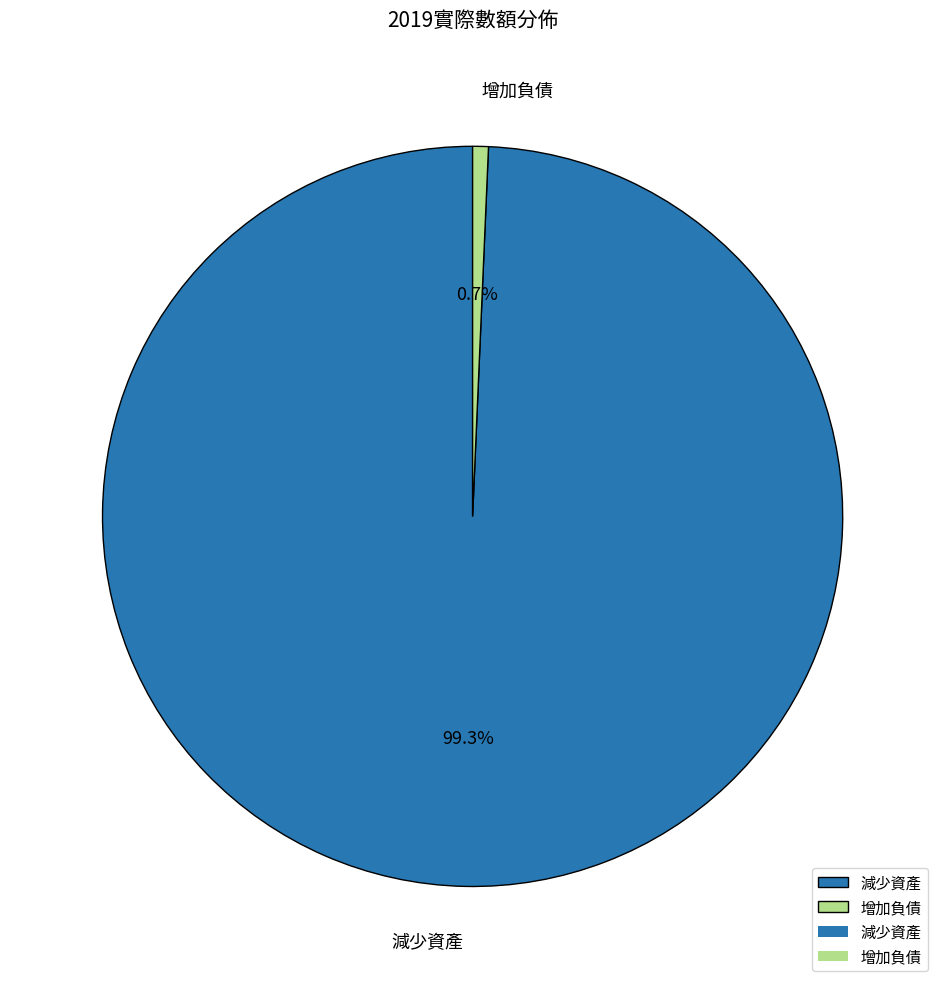

Rank the categories by value from highest to lowest.

減少資產, 增加負債